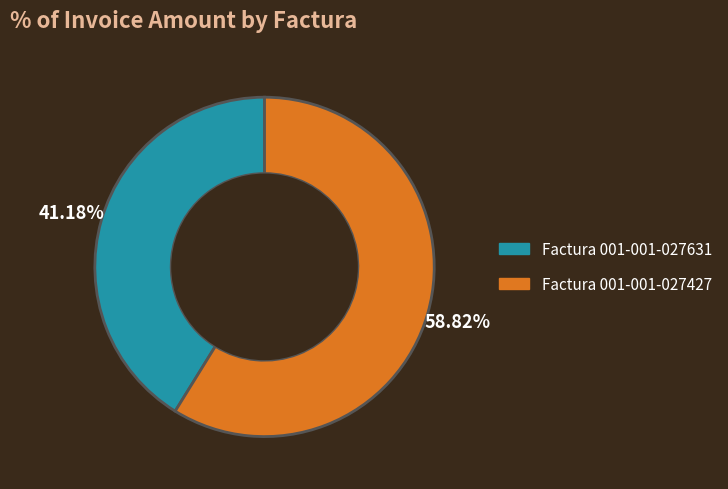

To the nearest percent, what is the combined percentage of Factura 001-001-027631 and Factura 001-001-027427?

100%